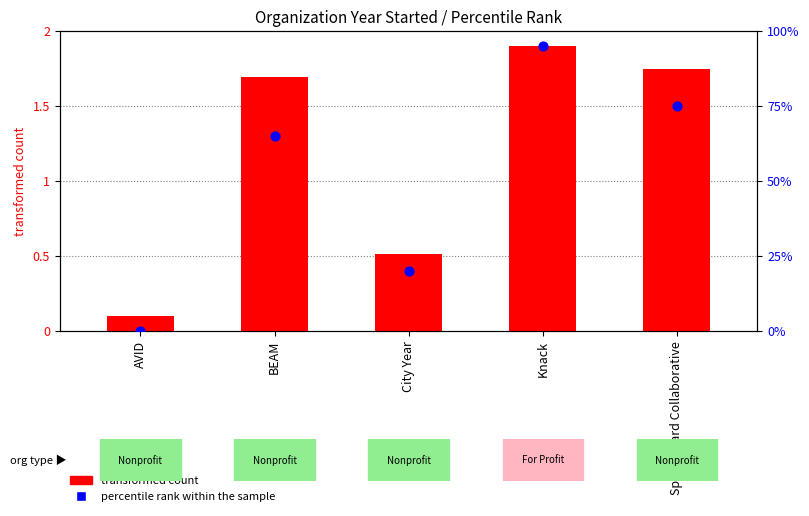

Which series reaches the minimum Y coordinate?

percentile rank within the sample